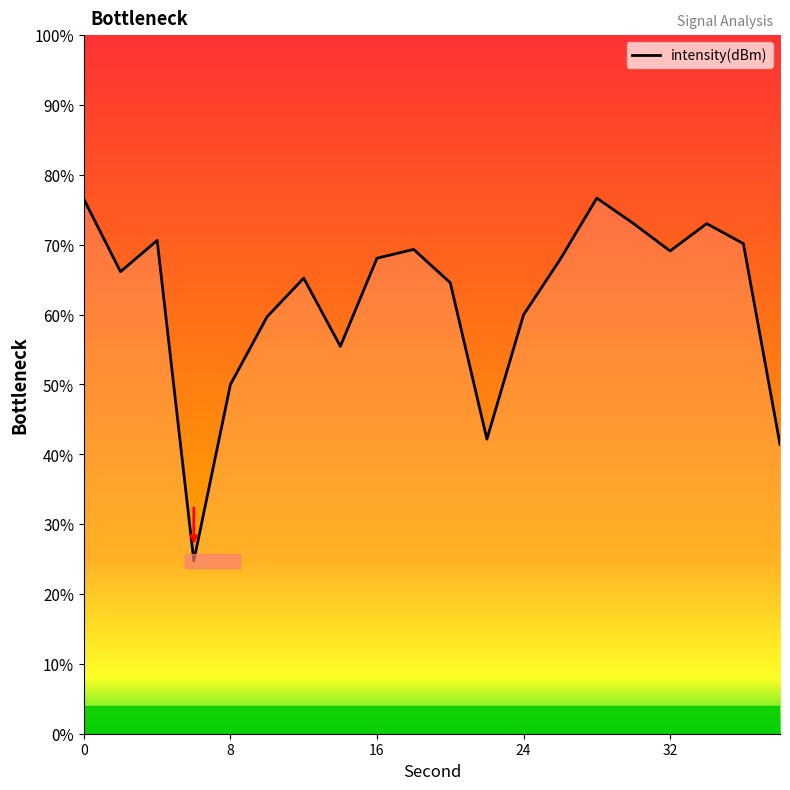

What is the maximum value shown in the chart?

76.7